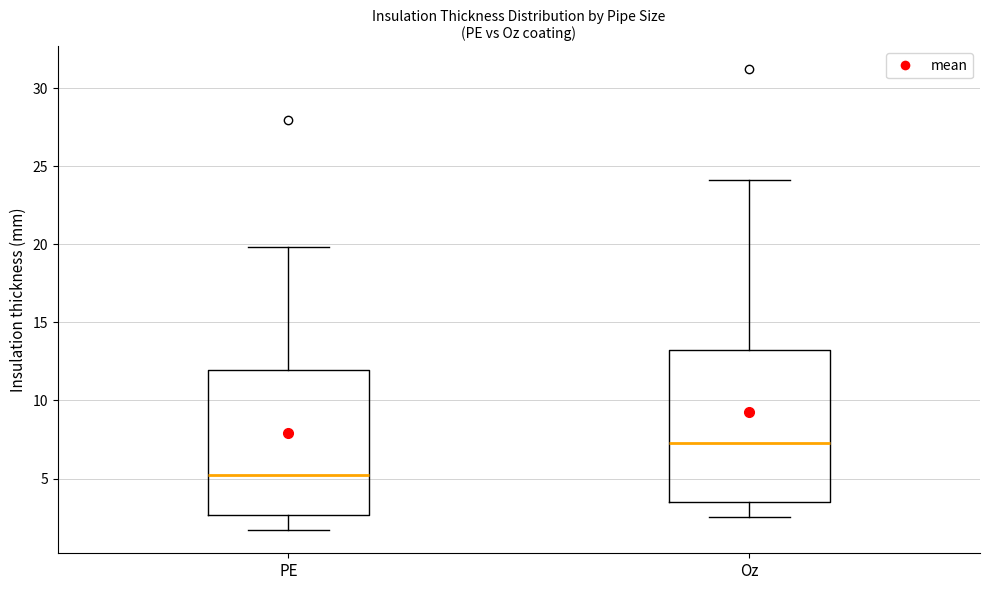

Where does the lower whisker of the box for PE end on the y-axis? The values are not printed on the chart, so give them approximately, as read against the axis.

1.5